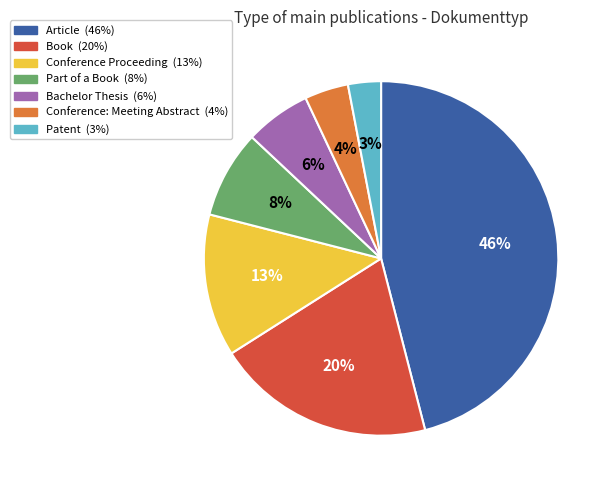

What percentage is the Part of a Book slice, to the nearest percent?

8%